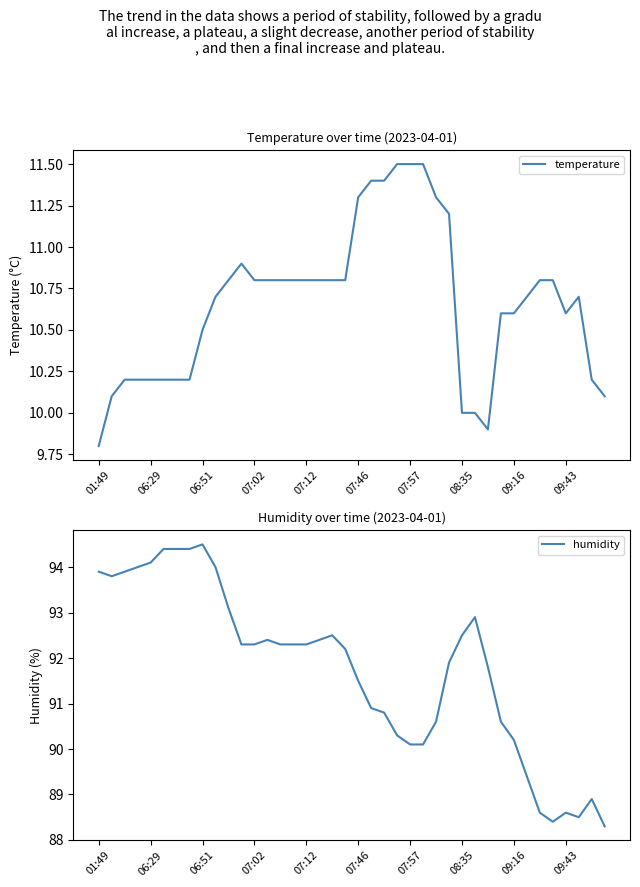

Which category has the lowest value in the temperature series?

01:49